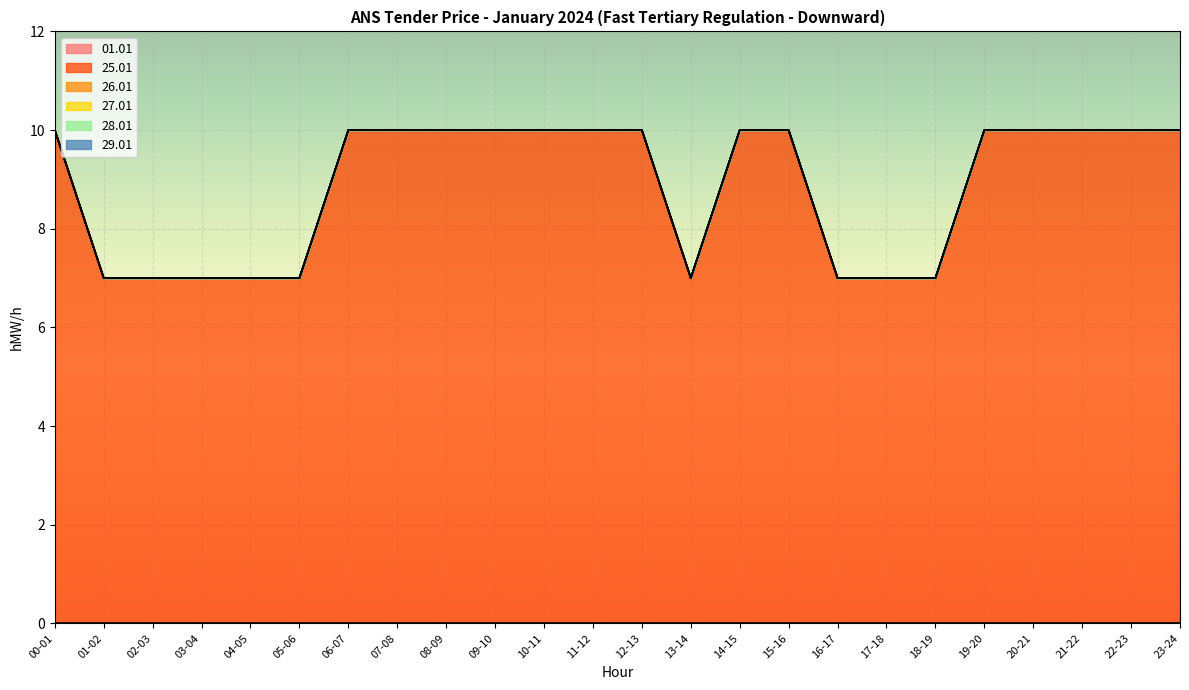

At how many categories does at least one series exceed 6?

24